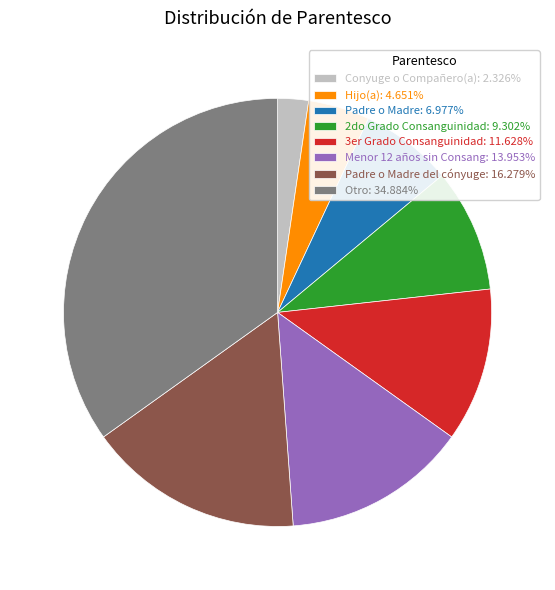

Approximately how many times larger is the value at Conyuge o Compañero(a): 2.326% compared to Hijo(a): 4.651%?

0.5